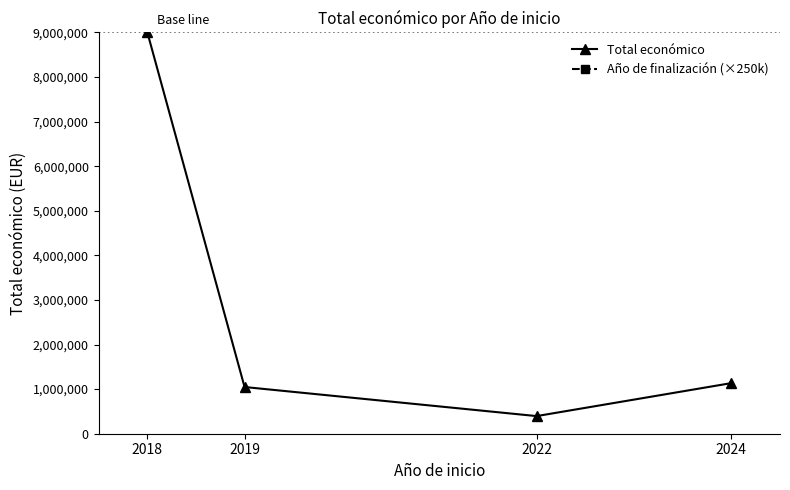

True or false: Total económico and Año de finalización (×250k) intersect in this chart.

False